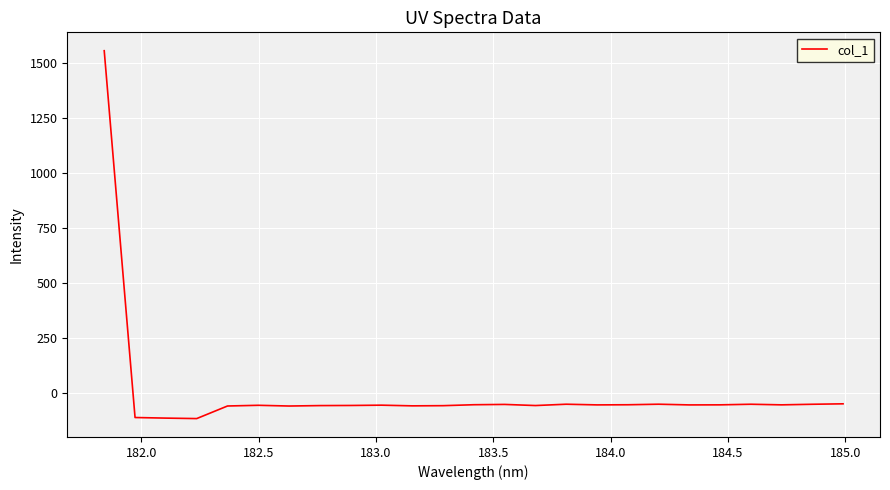

What is the minimum value shown in the chart?

-114.7